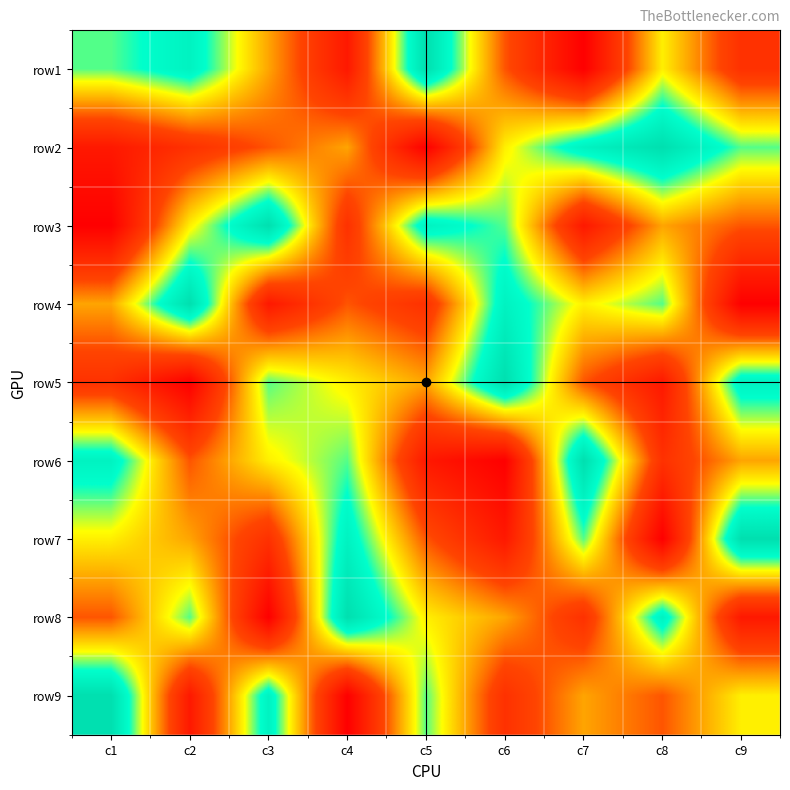

Between c5 and c9, which is larger?

c5